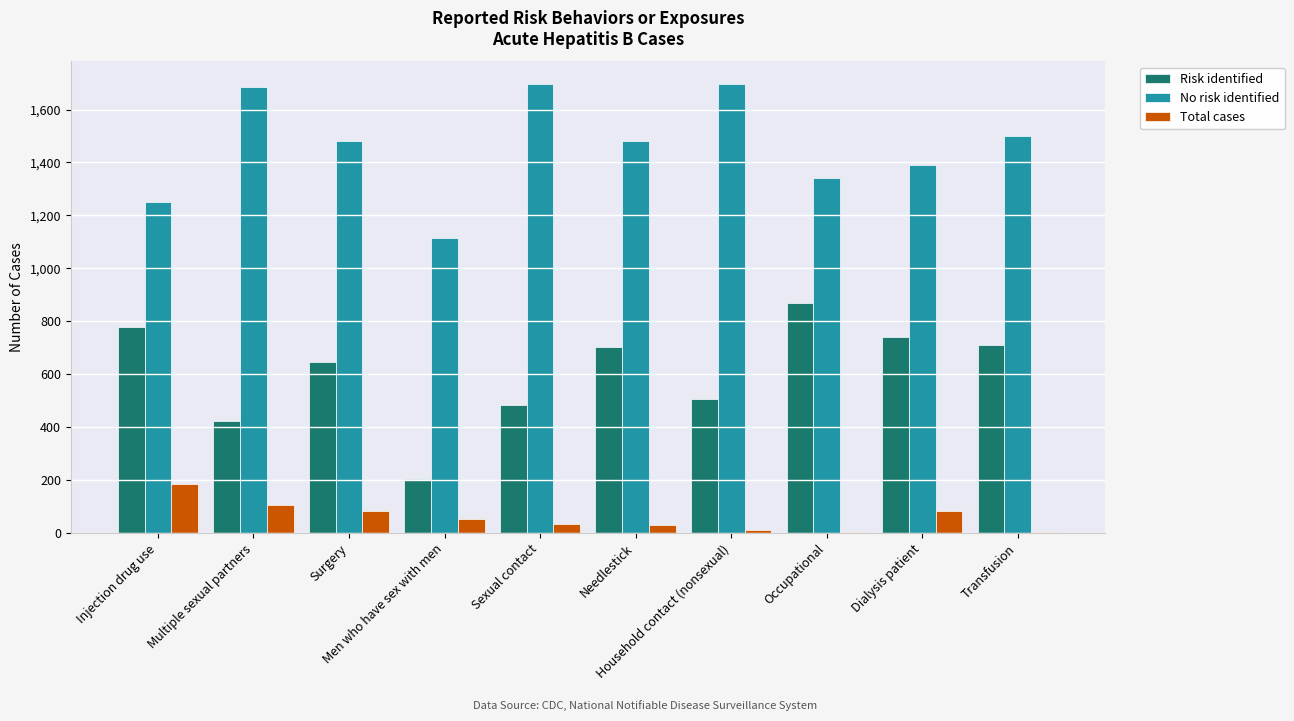

True or false: No risk identified has a value of 1499 at Transfusion.

True